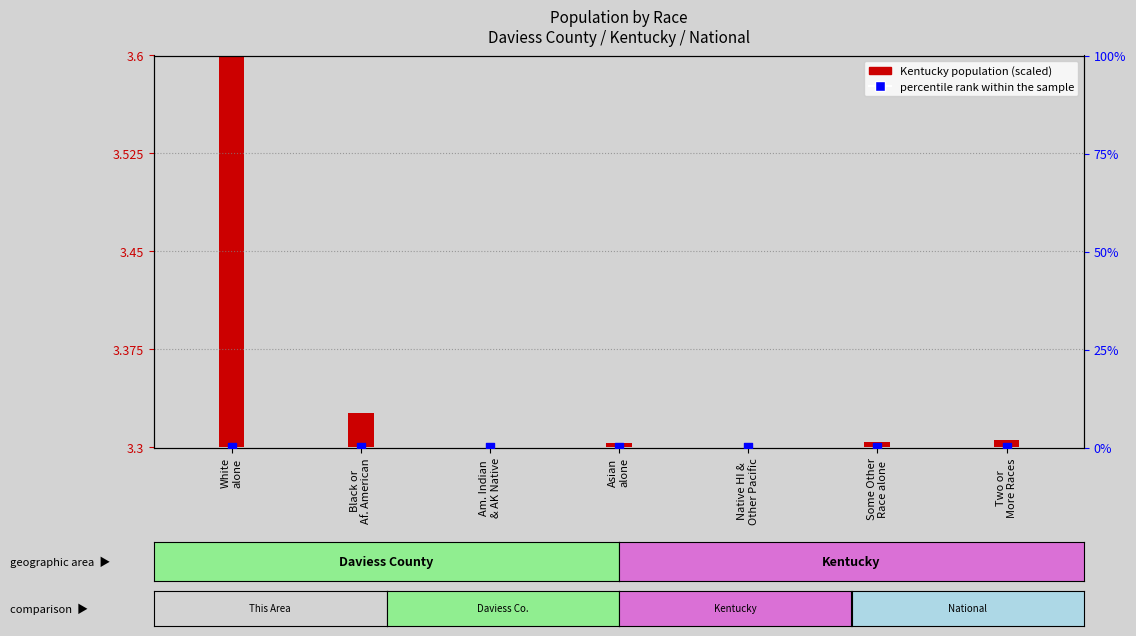

Which series has the largest total across all categories?

Kentucky population (scaled)